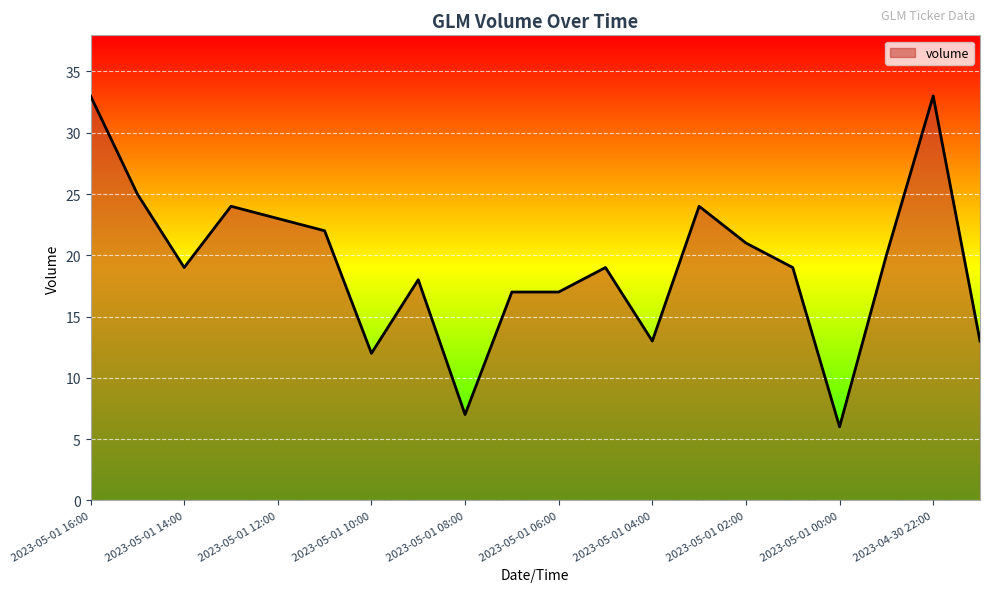

What is the maximum value shown in the chart?

33